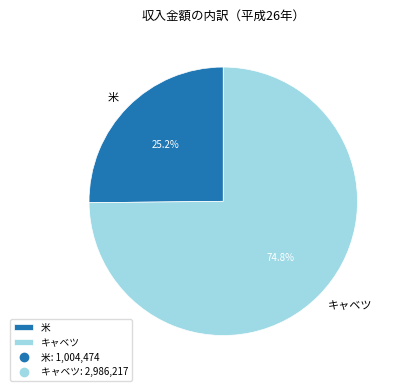

To the nearest percent, what is the difference between the 米 and キャベツ slice percentages?

50%